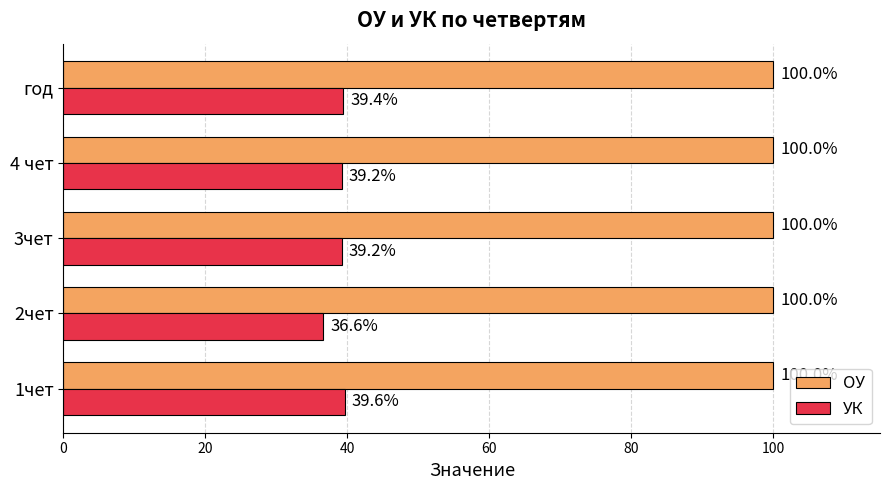

What is the average value of the УК series?

38.8